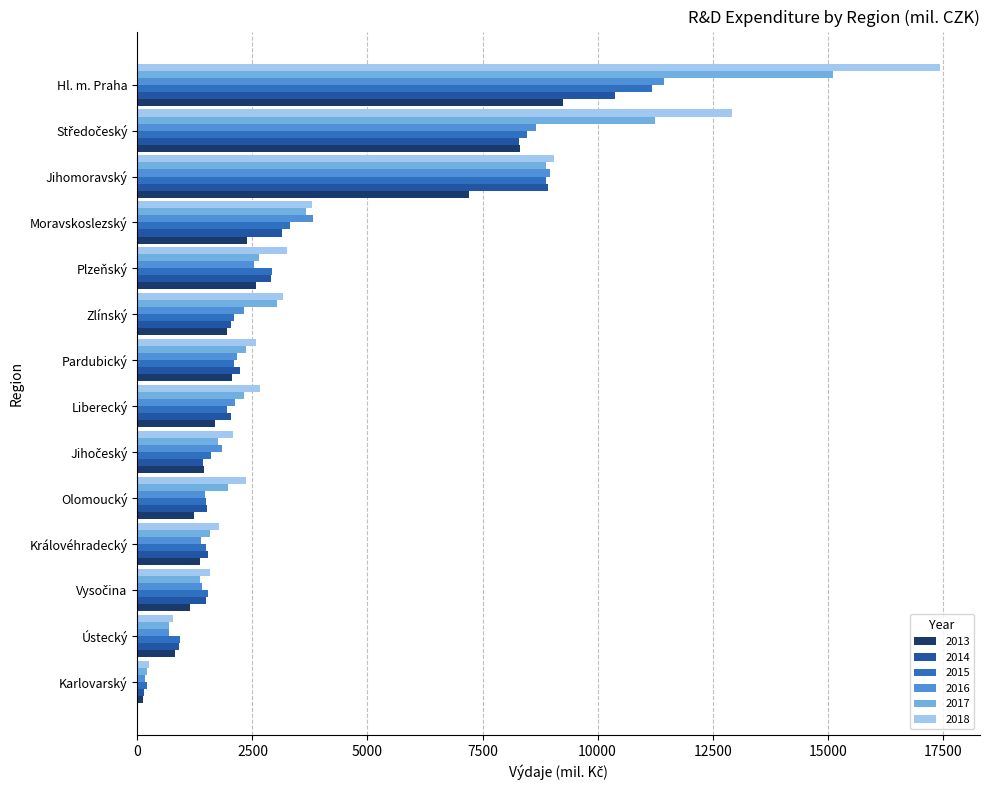

What is the maximum value for 2017?

15107.5